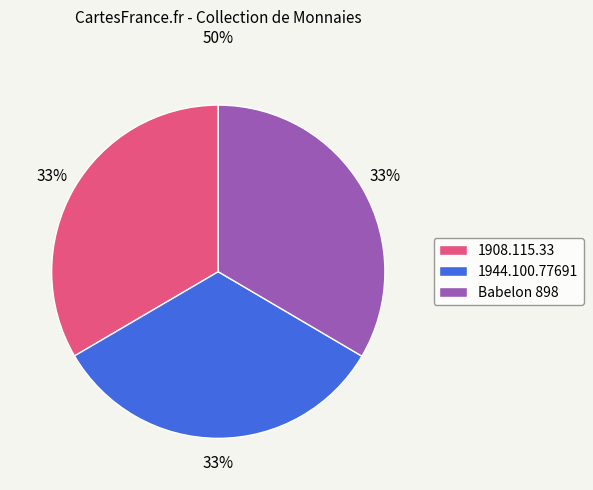

Is there a majority slice in this chart?

No